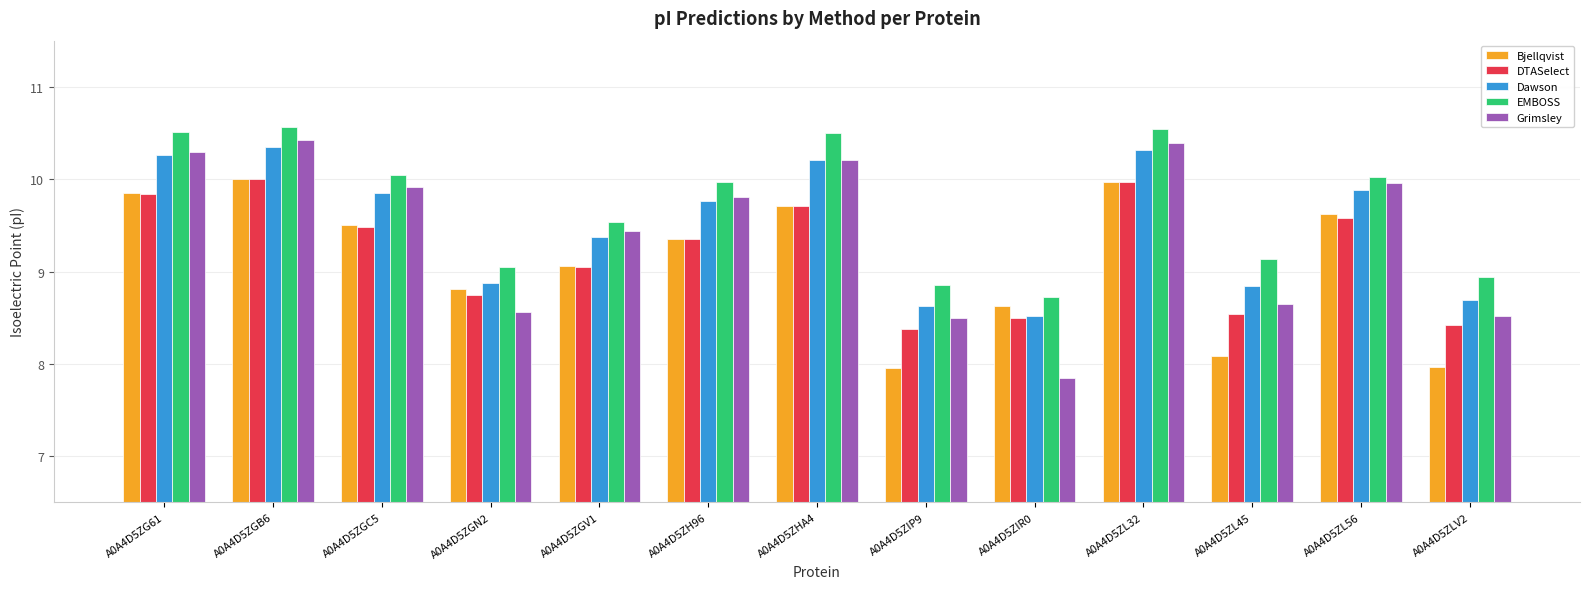

What is the spread (max minus min) of values at A0A4D5ZL45?

1.1